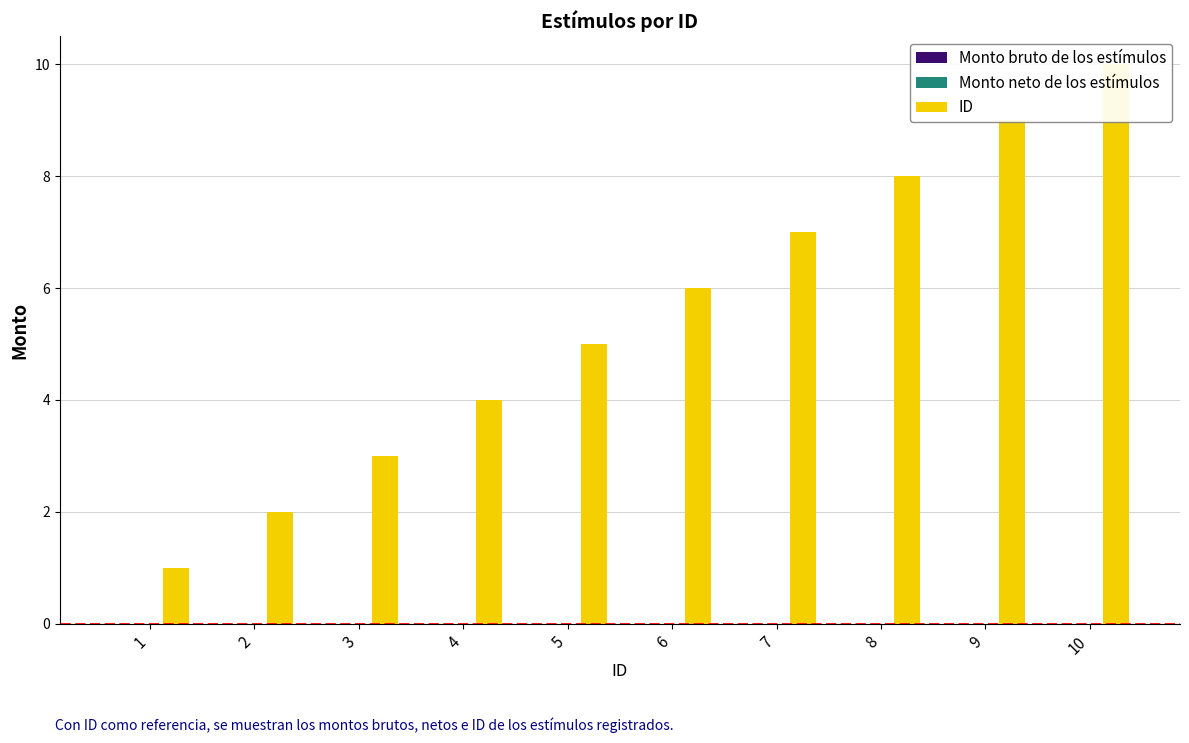

At how many categories does at least one series exceed 1?

9